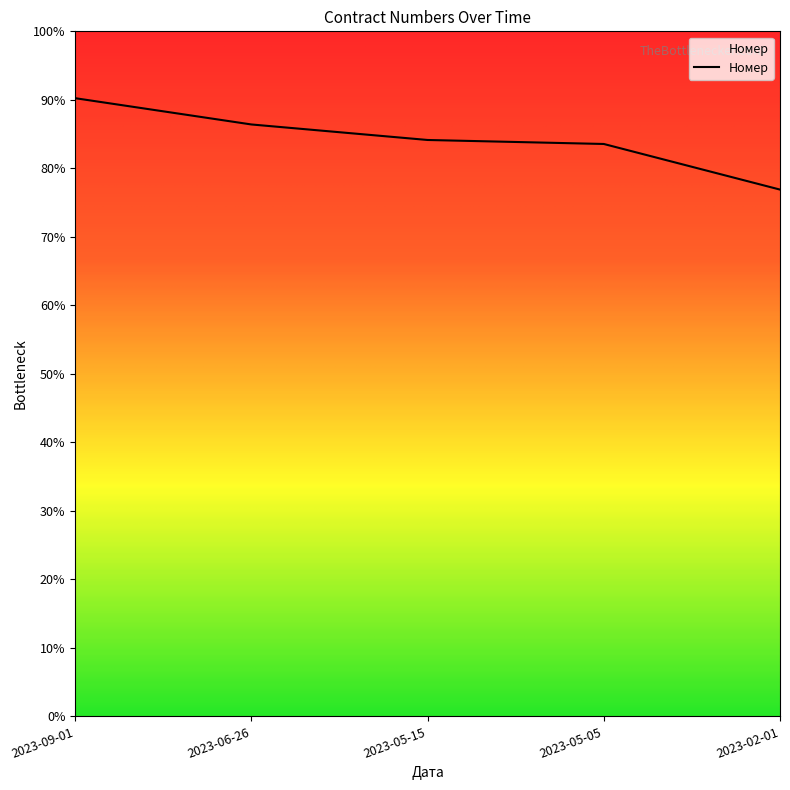

Which label corresponds to the smallest value in the chart?

2023-02-01